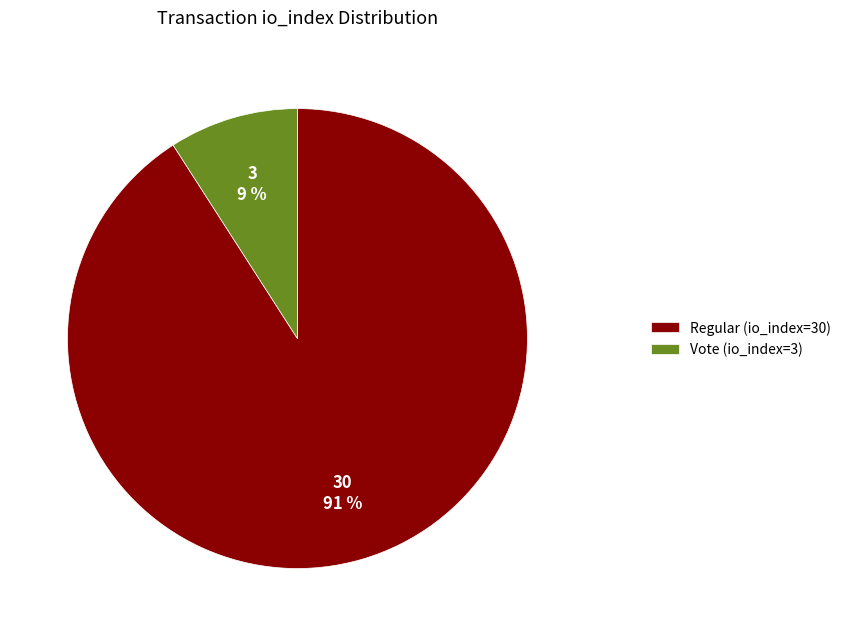

Rank the categories by value from highest to lowest.

Regular (io_index=30), Vote (io_index=3)